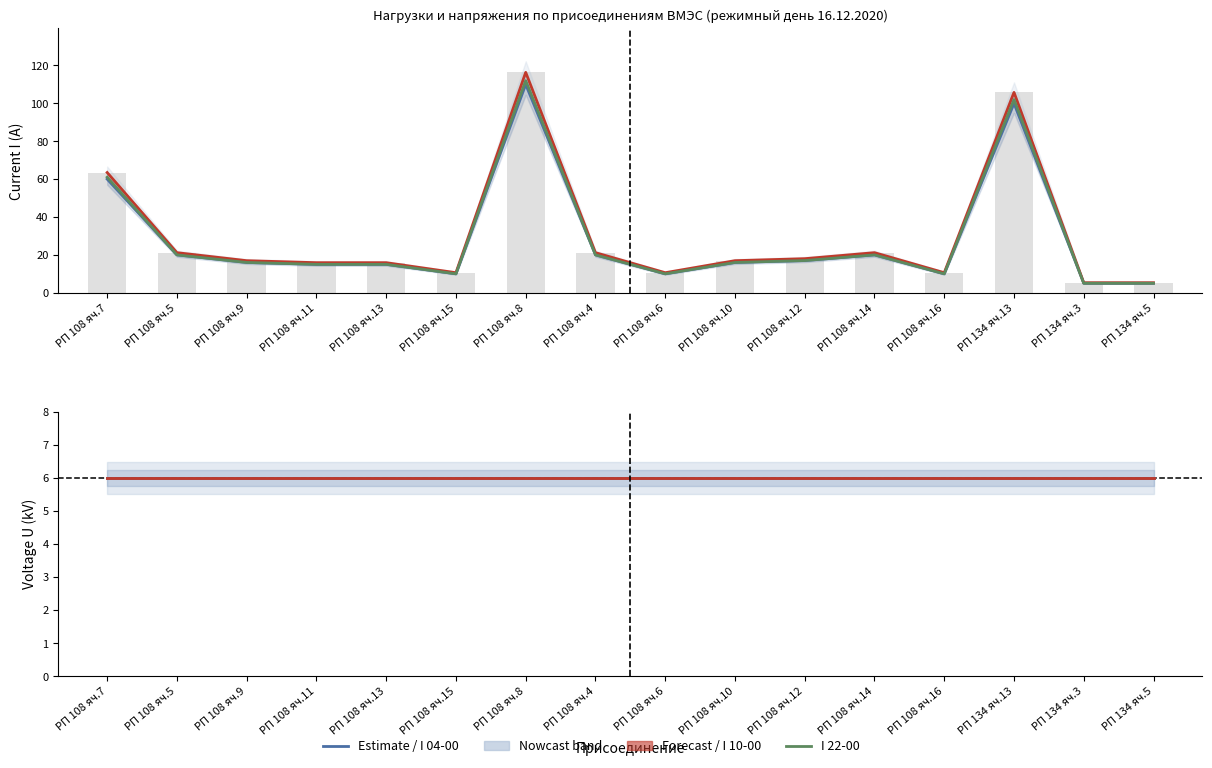

Which series has the largest range (max minus min)?

I 10-00 (A)